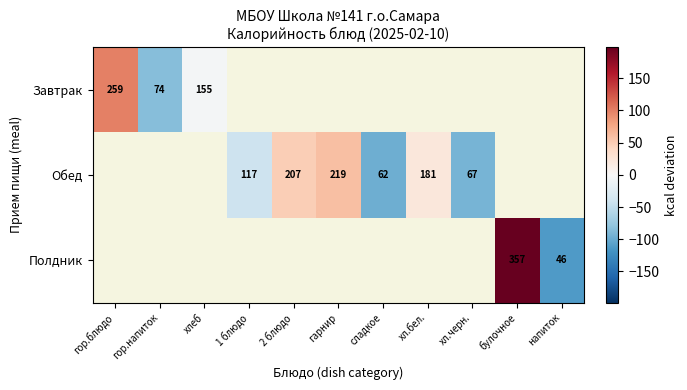

How many values in Обед are above zero?

3